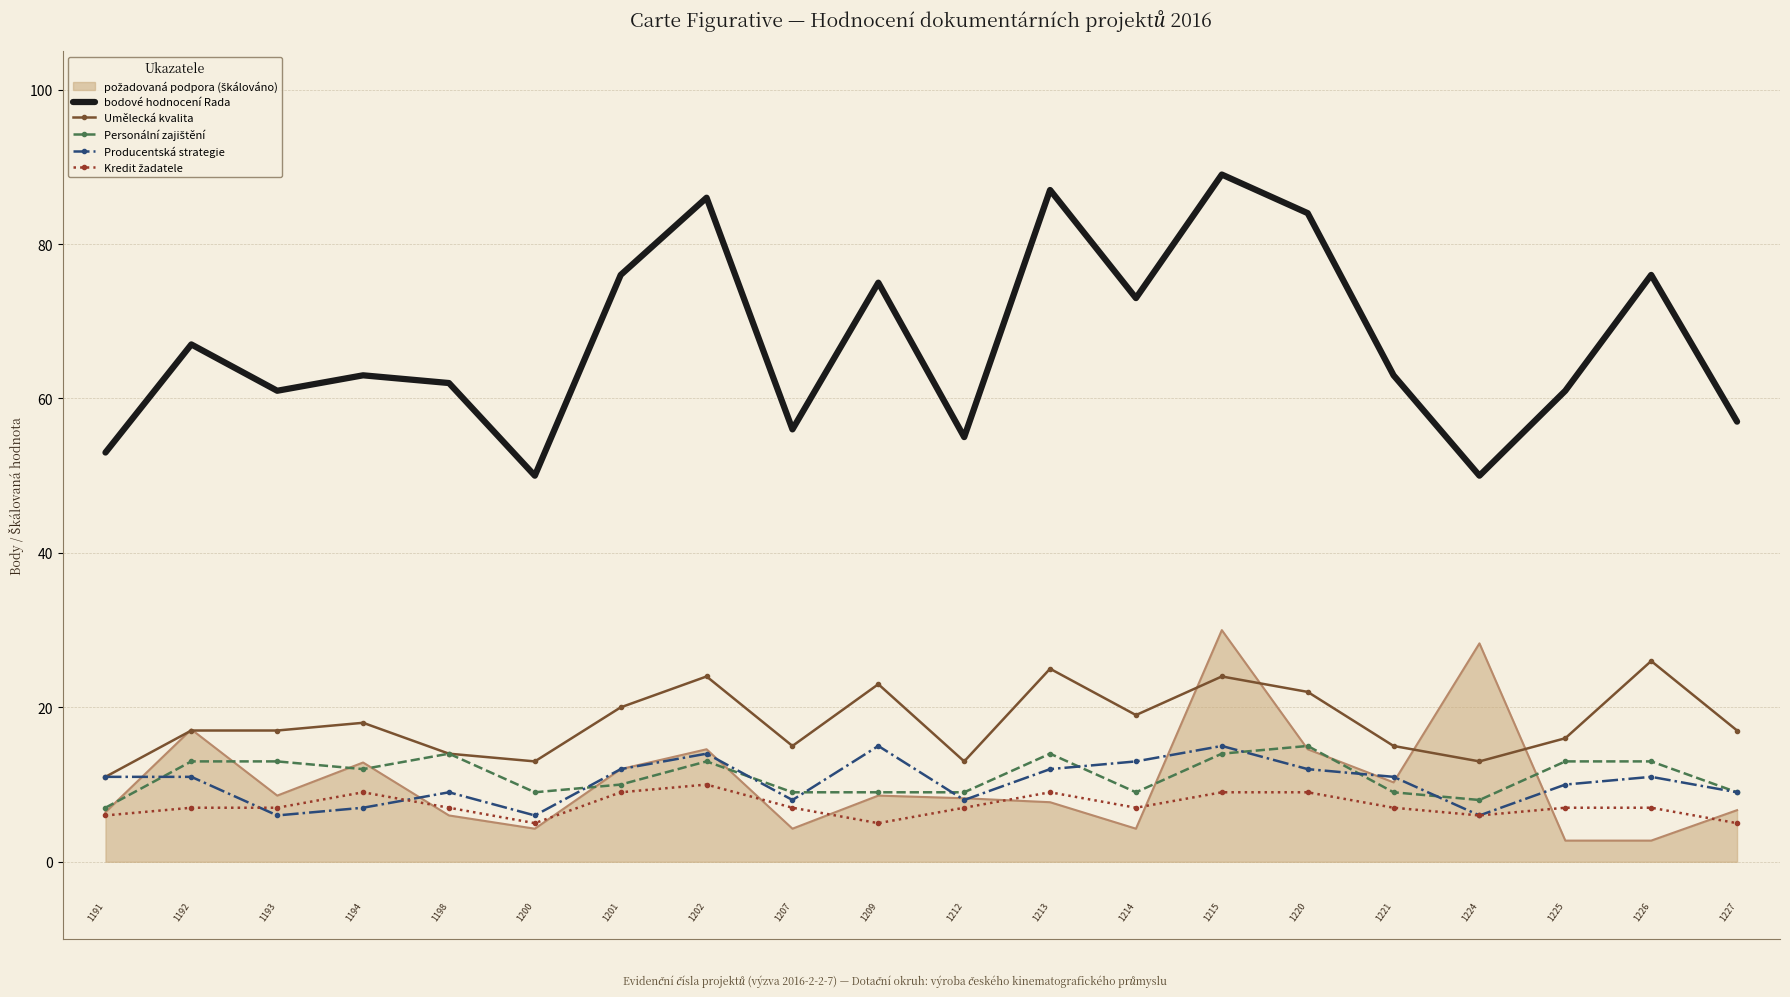

What is the highest value of the bodové hodnocení Rada series?

89.0